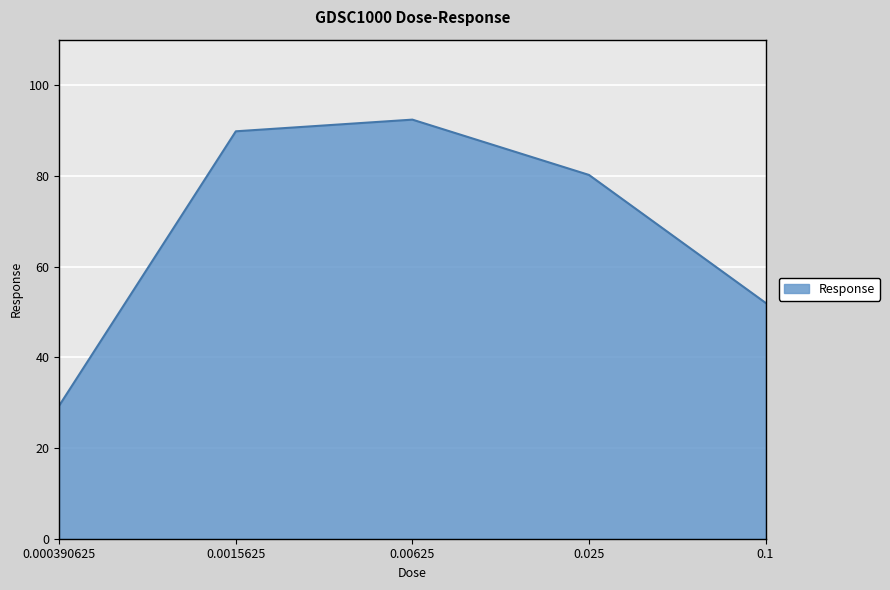

Between 0.025 and 0.0015625, which is larger?

0.0015625